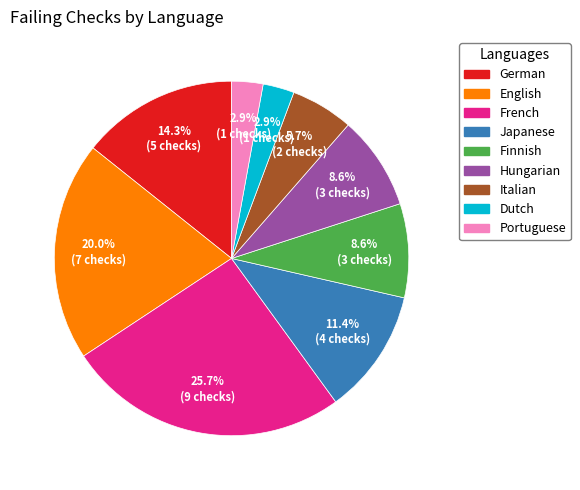

What is the ratio of the value at French to the value at Japanese?

2.3